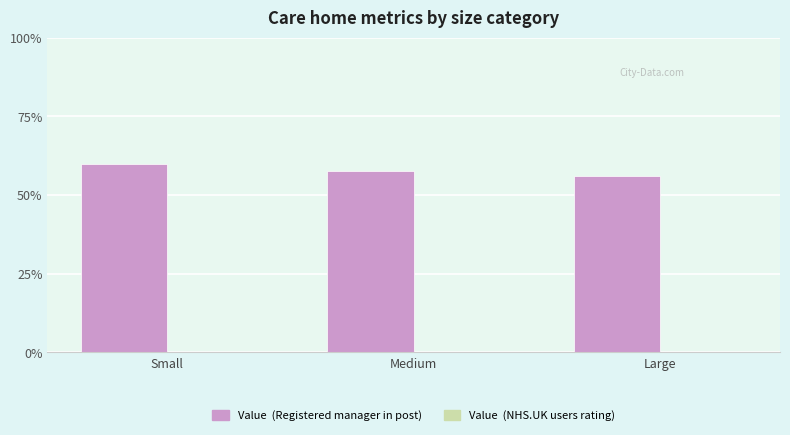

What is the change in value from Small to Medium?

-2.5